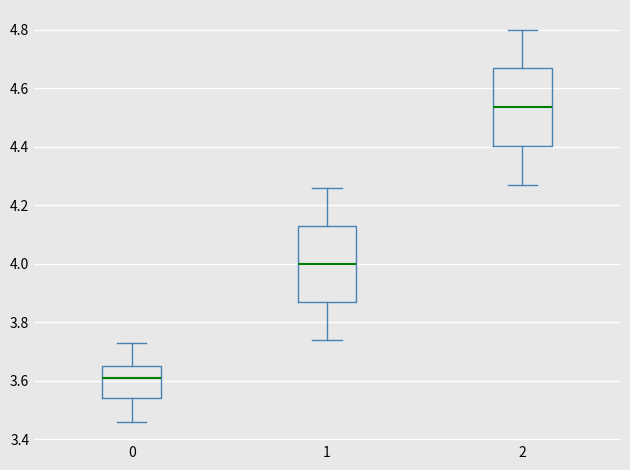

Reading left to right, transcribe this box plot: for each box, give where its median line is, the range the box spans, and where its two whiskers end, as read against the y-axis. The values are not printed on the chart, so give them approximately, as read against the axis.

0: median 3.62, box 3.54 to 3.66, whiskers 3.46 to 3.74
1: median 4.00, box 3.88 to 4.14, whiskers 3.74 to 4.26
2: median 4.54, box 4.40 to 4.66, whiskers 4.28 to 4.80